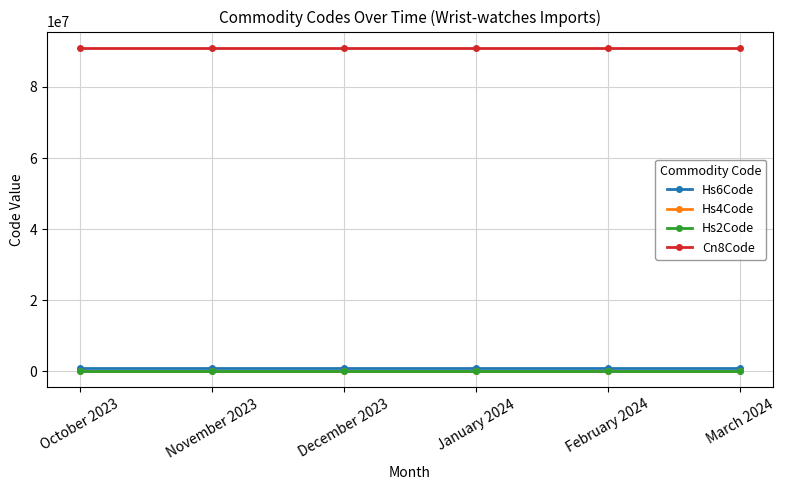

True or false: Hs4Code and Hs2Code intersect in this chart.

False